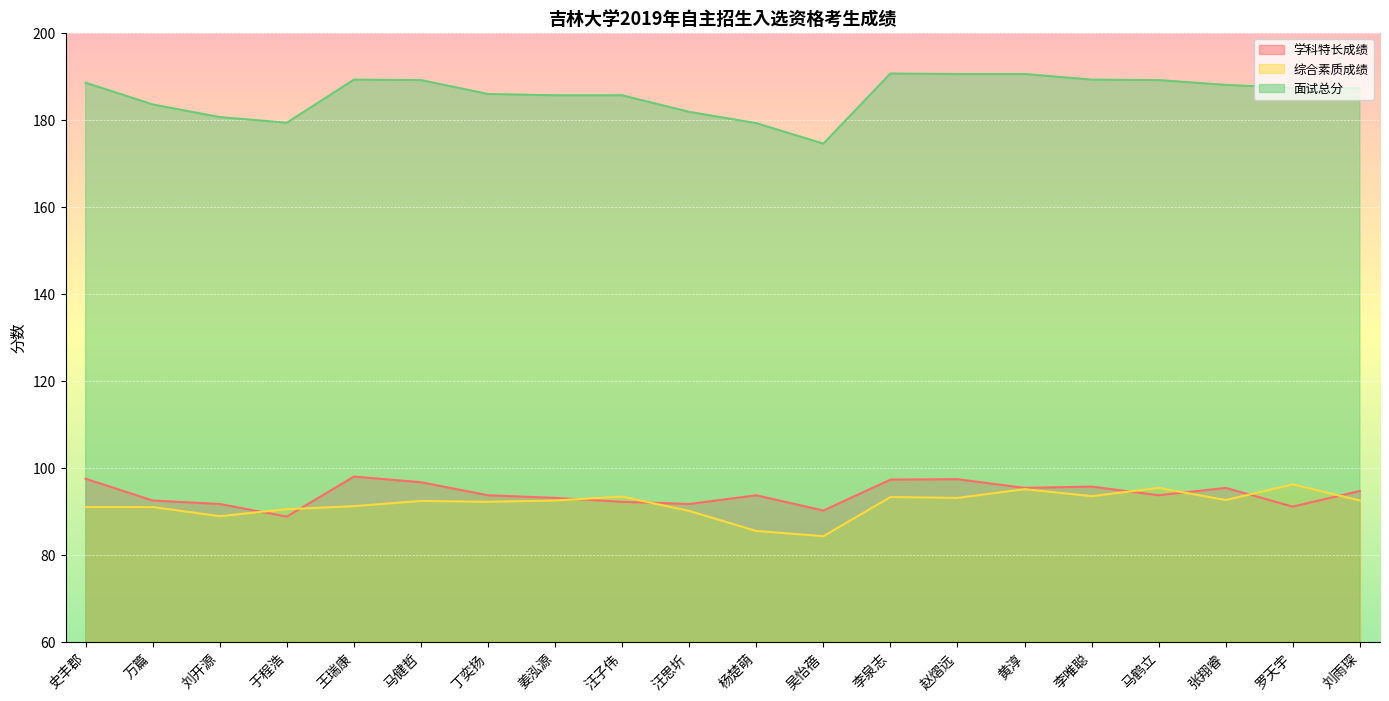

Between 汪子伟 and 罗天宇, which series saw the biggest shift?

综合素质成绩